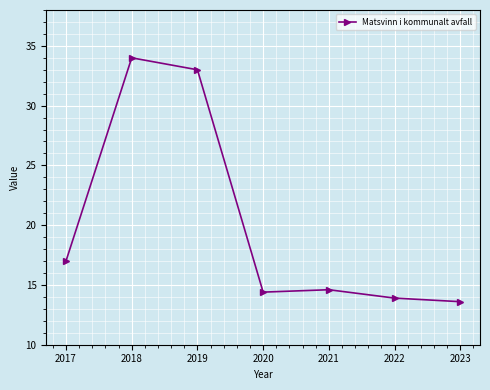

True or false: there are more than 0 points higher than both neighbors.

True